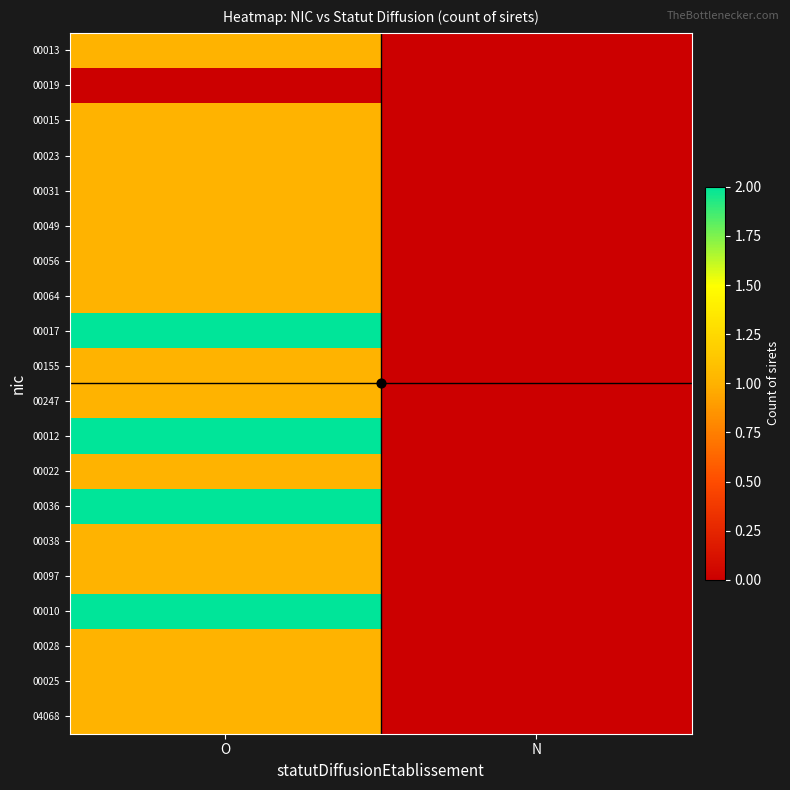

Which category has the lowest value across all series?

N